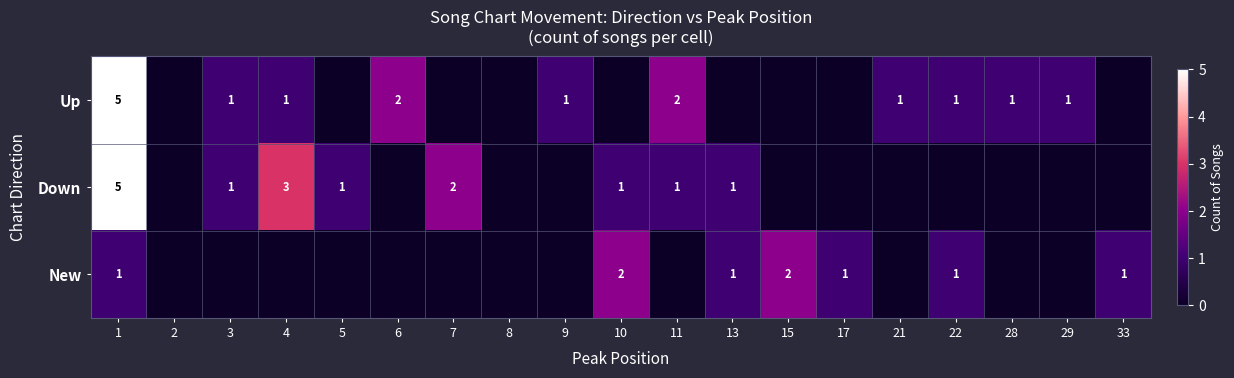

Which label corresponds to the smallest value in the chart?

2